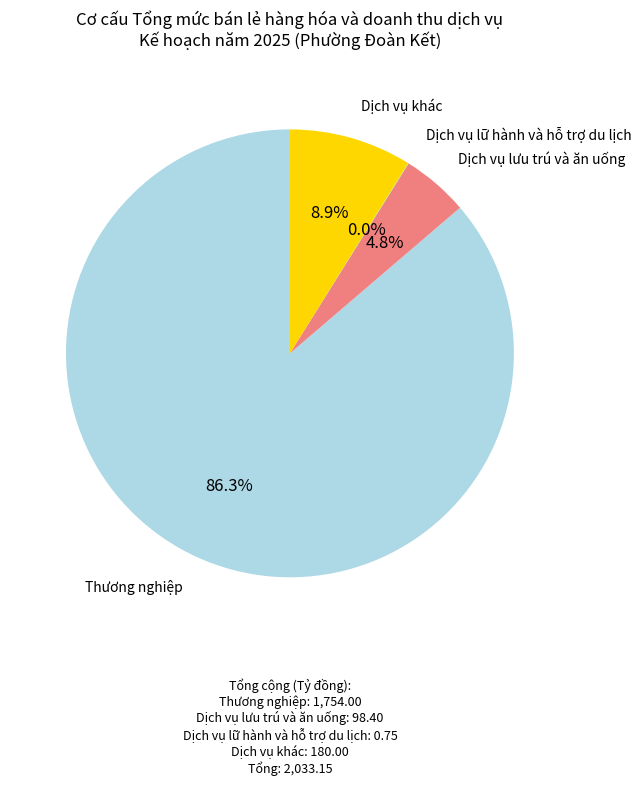

Which slice is the largest?

Thương nghiệp